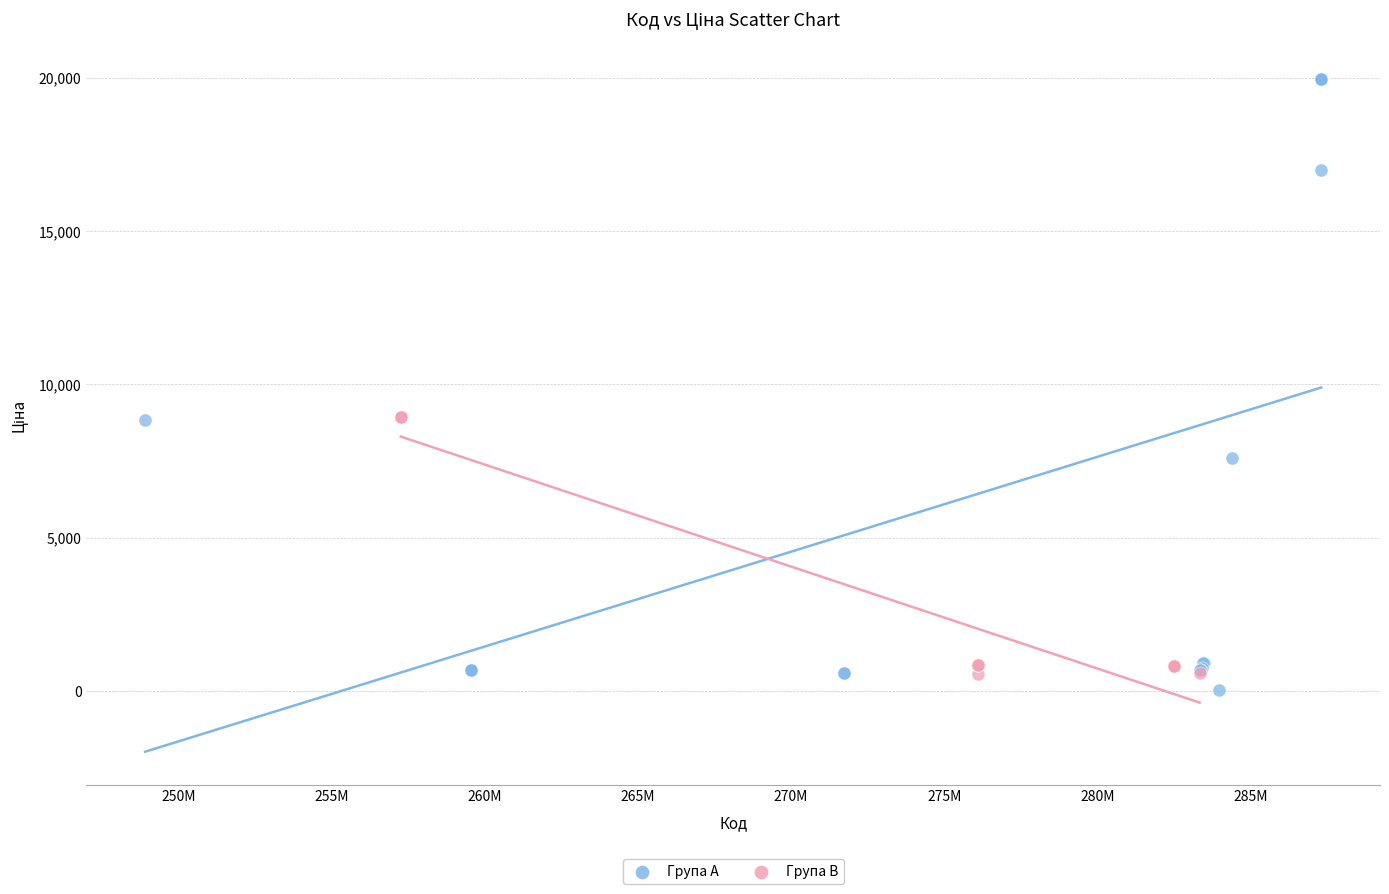

What are all the series names shown in the legend?

Група A, Група B